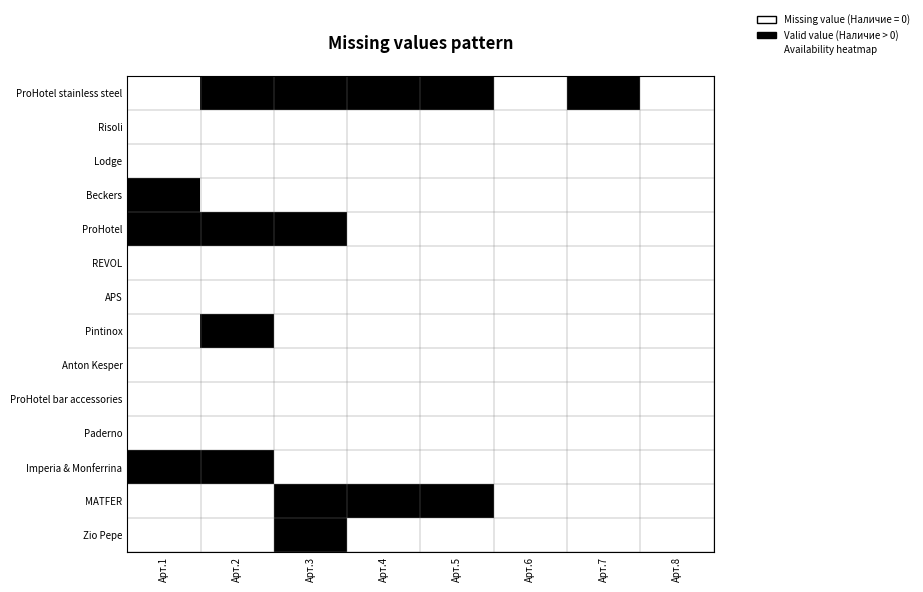

Between Арт.3 and Арт.8, which is larger?

Арт.3